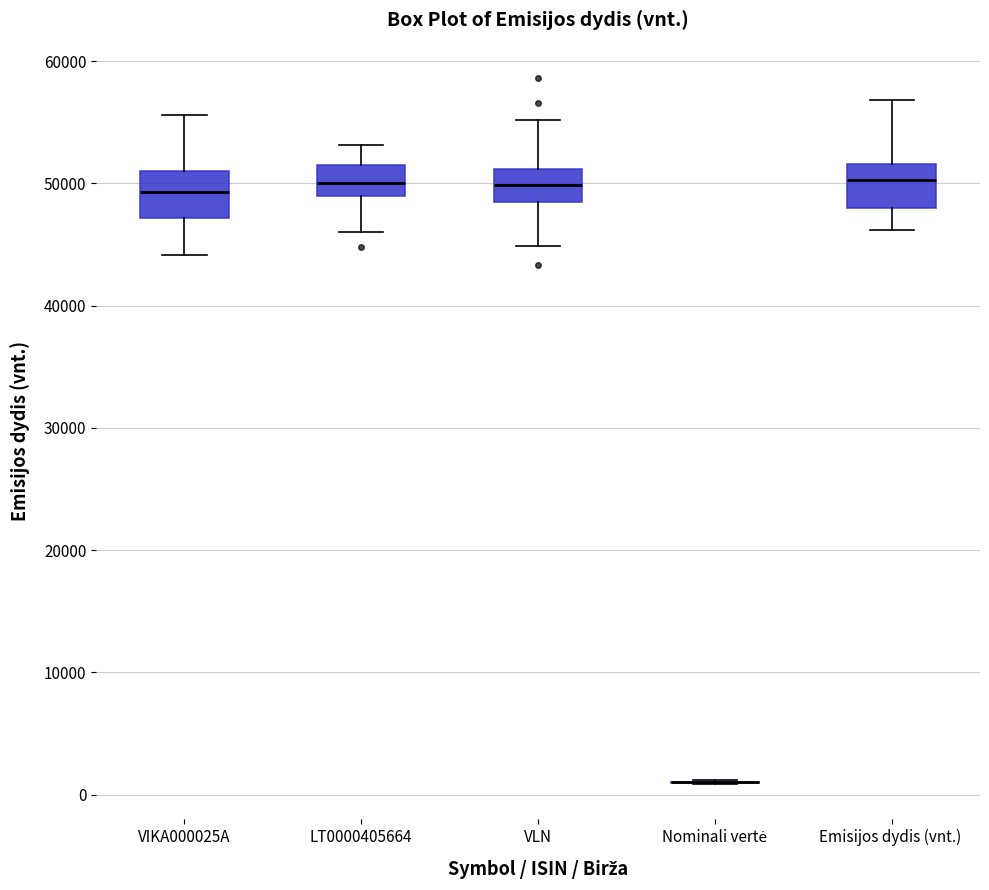

Reading left to right, transcribe this box plot: for each box, give where its median line is, the range the box spans, and where its two whiskers end, as read against the y-axis. The values are not printed on the chart, so give them approximately, as read against the axis.

VIKA000025A: median 49000, box 47000 to 51000, whiskers 44000 to 56000
LT0000405664: median 50000, box 49000 to 52000, whiskers 46000 to 53000
VLN: median 50000, box 48000 to 51000, whiskers 45000 to 55000
Nominali vertė: box collapsed to a line at 1000, whiskers 1000 to 1000
Emisijos dydis (vnt.): median 50000, box 48000 to 52000, whiskers 46000 to 57000